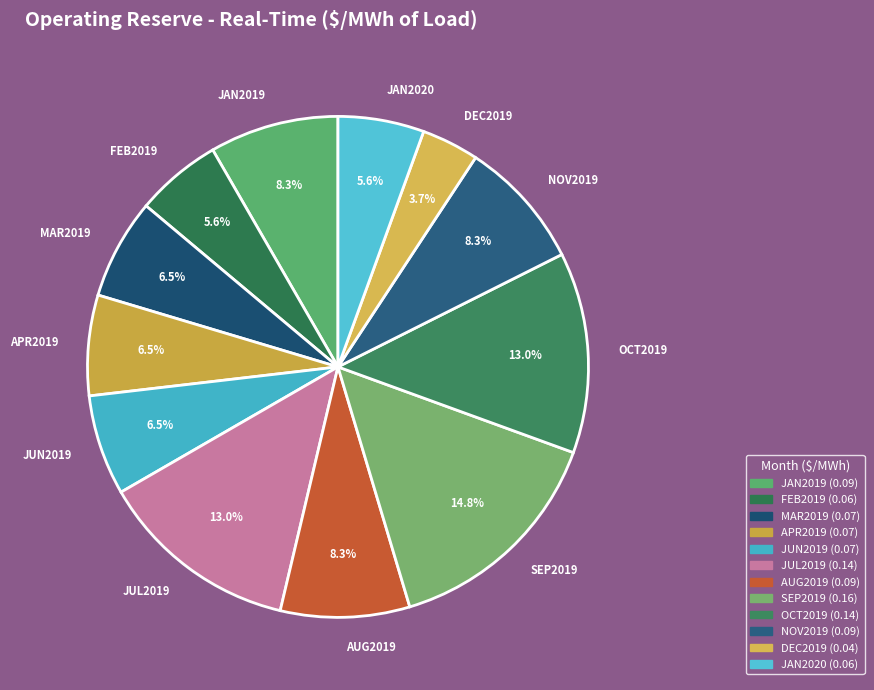

What percentage is the JUL2019 slice, to the nearest percent?

13%